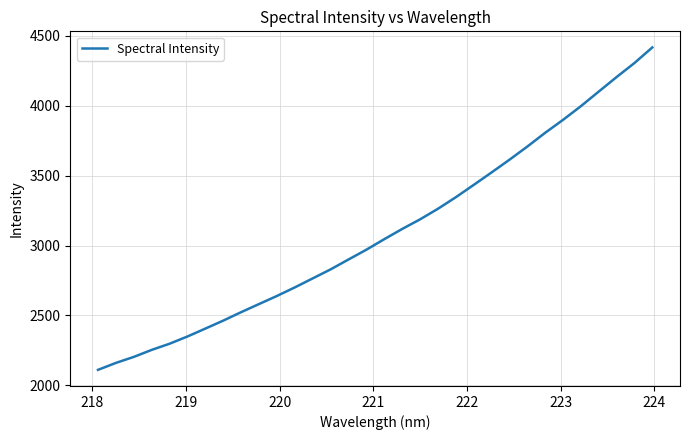

How many lines are shown in the chart?

1